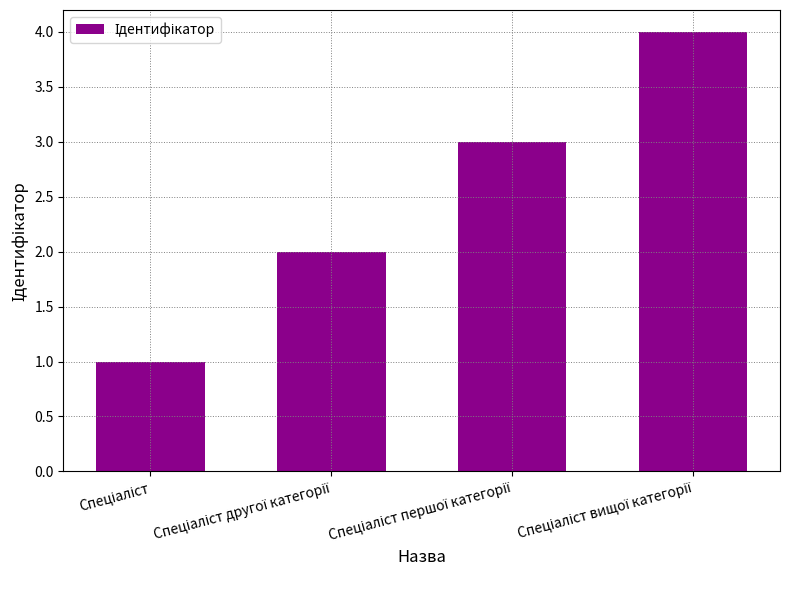

What is the value of the 3rd bar from the left?

3